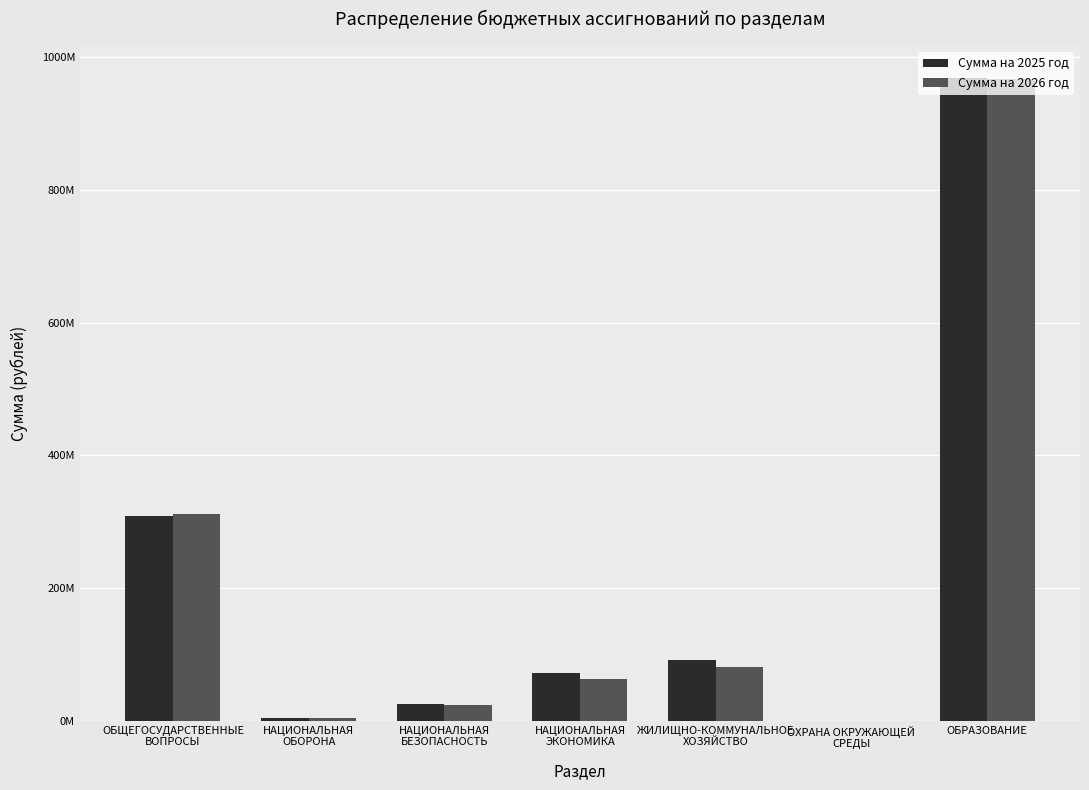

Which series has the widest spread of values?

Сумма на 2025 год